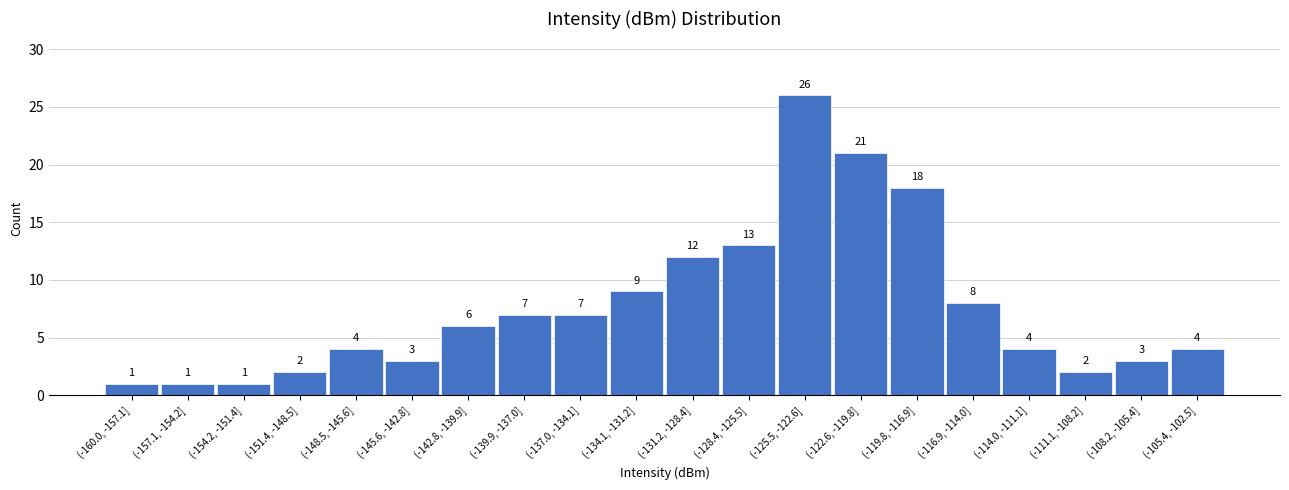

Reading left to right, what are all the values shown in this chart?

(-160.0, -157.1]=1	(-157.1, -154.2]=1	(-154.2, -151.4]=1	(-151.4, -148.5]=2	(-148.5, -145.6]=4	(-145.6, -142.8]=3	(-142.8, -139.9]=6	(-139.9, -137.0]=7	(-137.0, -134.1]=7	(-134.1, -131.2]=9	(-131.2, -128.4]=12	(-128.4, -125.5]=13	(-125.5, -122.6]=26	(-122.6, -119.8]=21	(-119.8, -116.9]=18	(-116.9, -114.0]=8	(-114.0, -111.1]=4	(-111.1, -108.2]=2	(-108.2, -105.4]=3	(-105.4, -102.5]=4